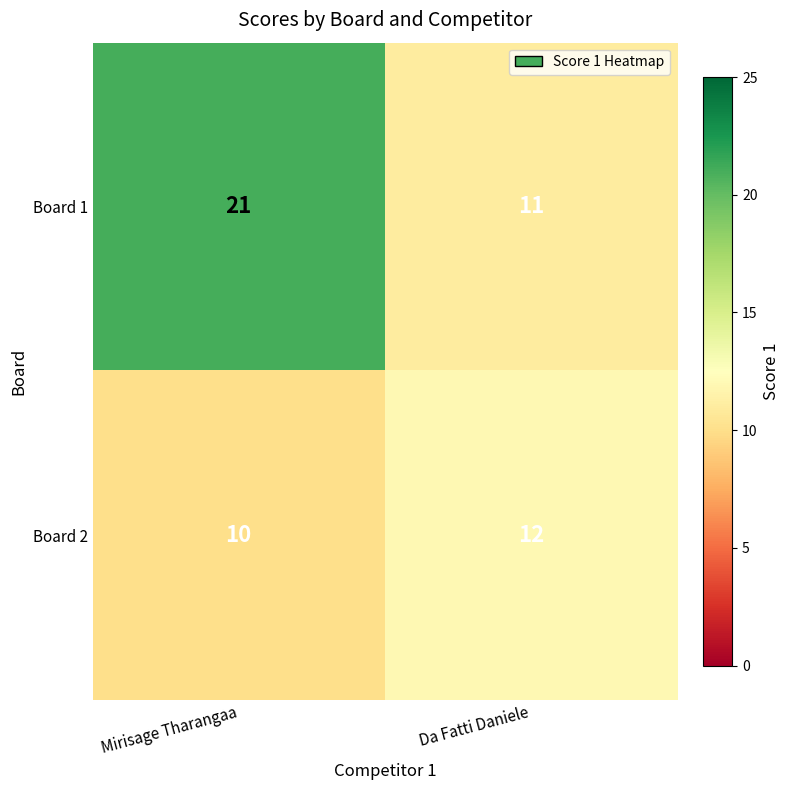

Reading left to right, list all the values displayed in this chart.

Board 1: 21	11
Board 2: 10	12